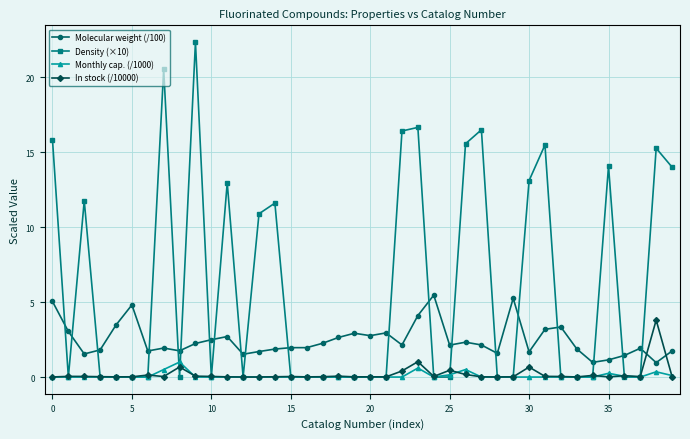

Rank the series by their maximum value, from lowest to highest.

Monthly cap. (/1000), In stock (/10000), Molecular weight (/100), Density (×10)